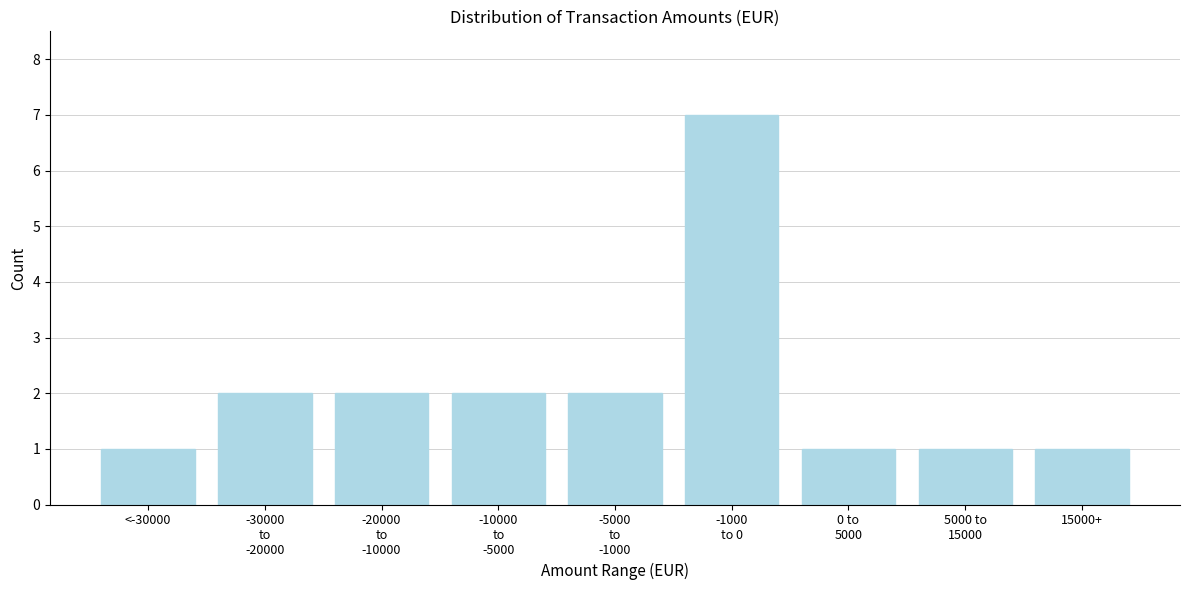

Reading left to right, what are all the values shown in this chart?

1	2	2	2	2	7	1	1	1